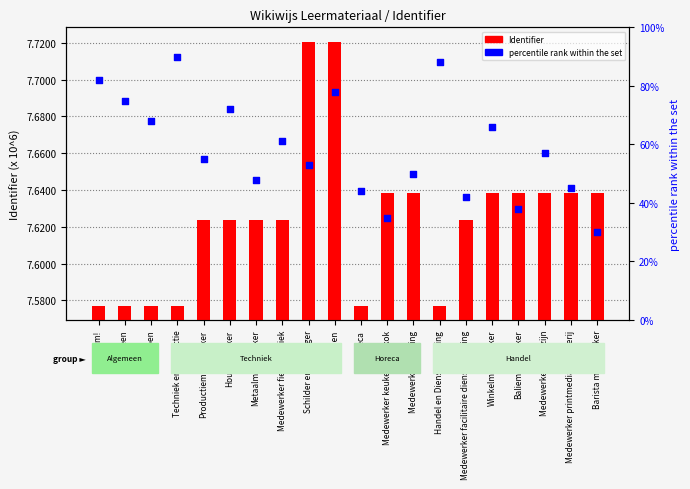

Which series reaches the maximum Y coordinate?

Identifier